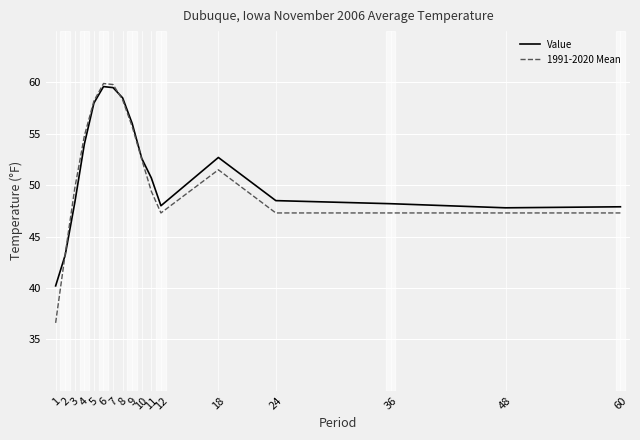

What is the highest value of the Value series?

59.6